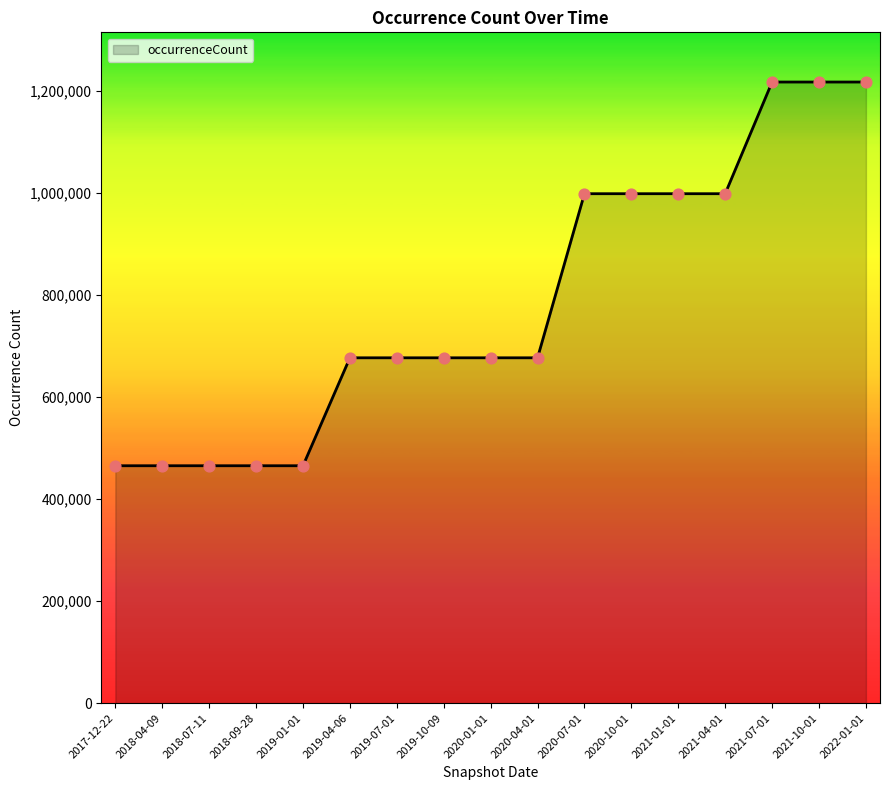

What is the change in value from 2020-01-01 to 2021-01-01?

+321436